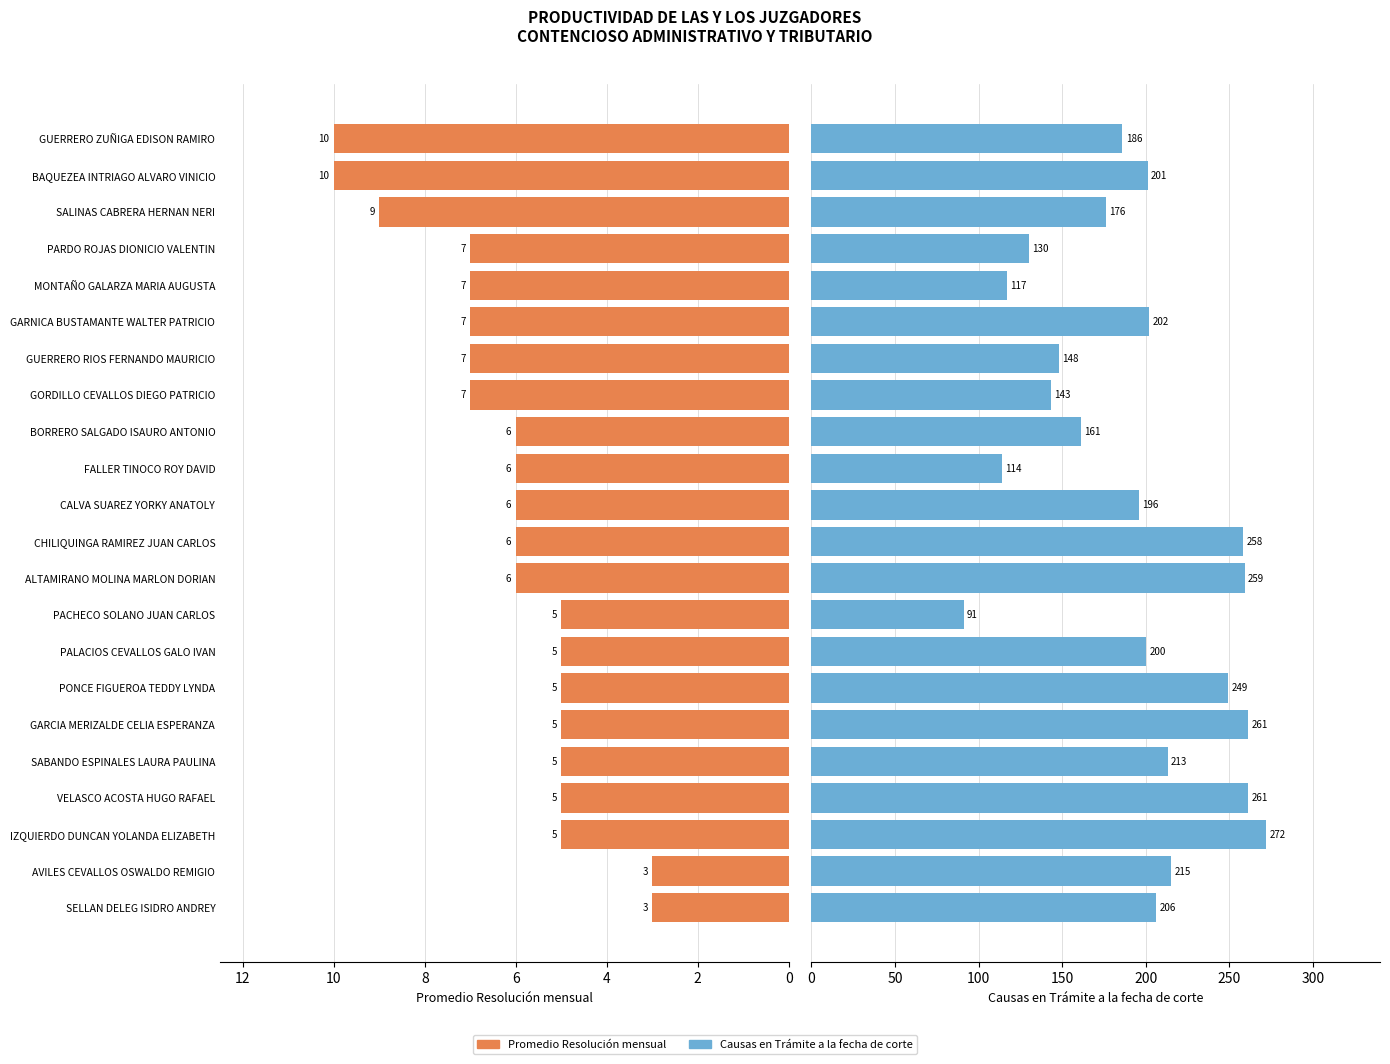

The Causas en Trámite a la fecha de corte series shows 200 at PALACIOS CEVALLOS GALO IVAN. True or false?

True